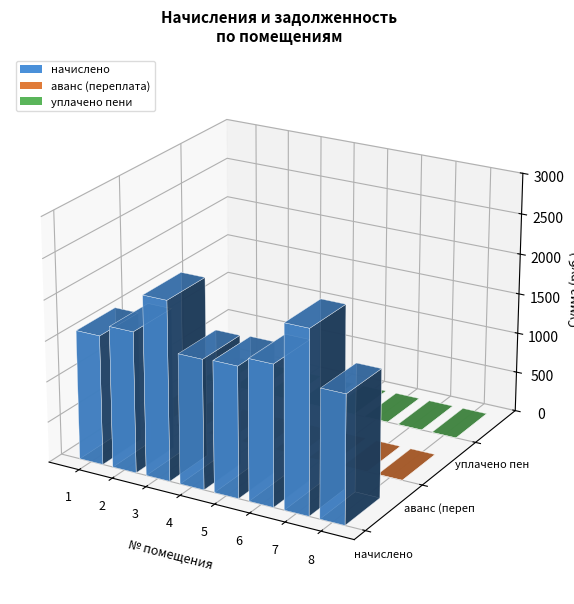

Are the bars horizontal?

No